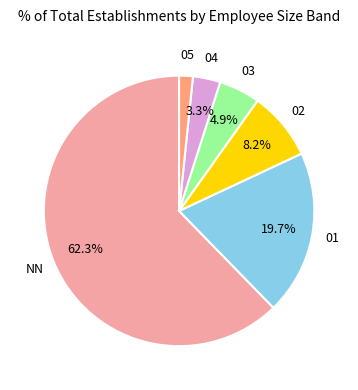

To the nearest percent, what is the difference between the largest and smallest slice percentages?

61%